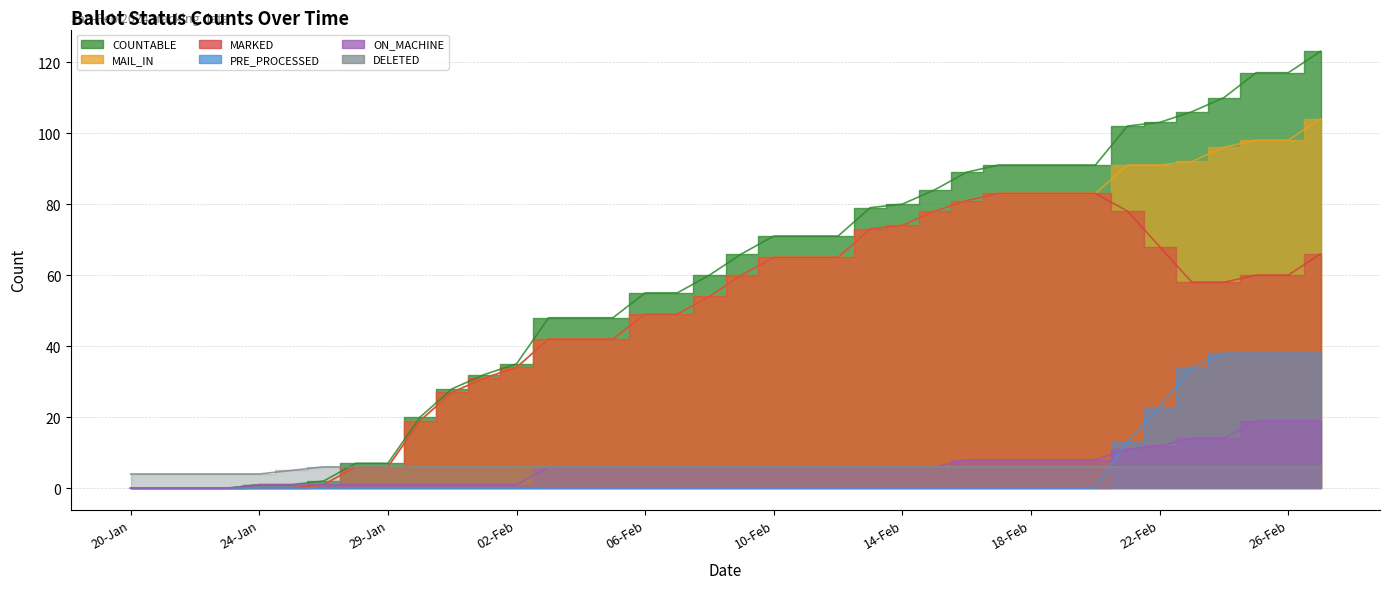

Where is DELETED nearest to the value 5?

25-Jan